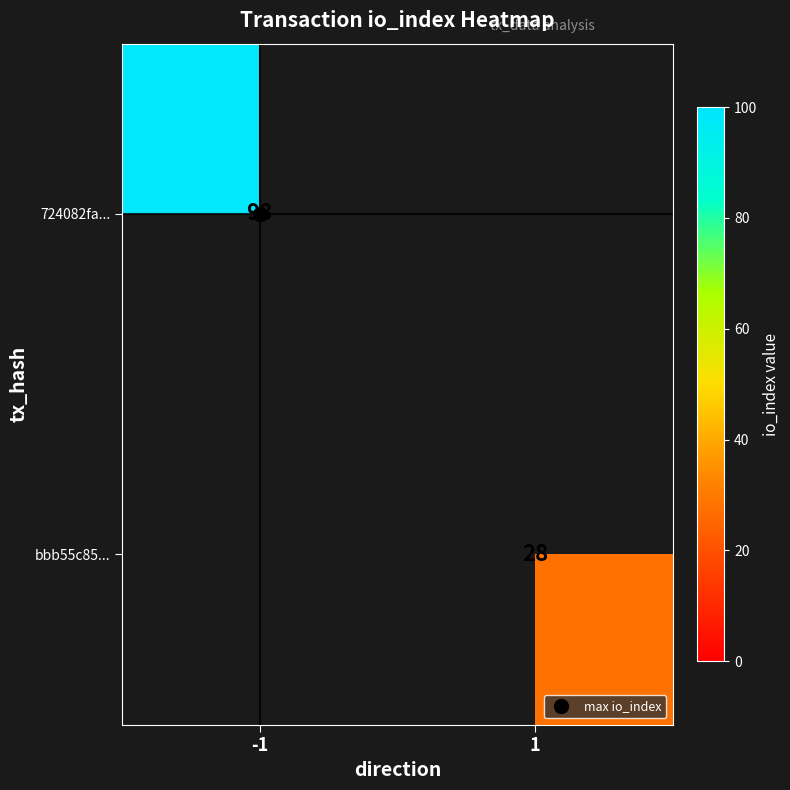

Is the value of bbb55c85... at -1 greater than the value of 724082fa... at 1?

No